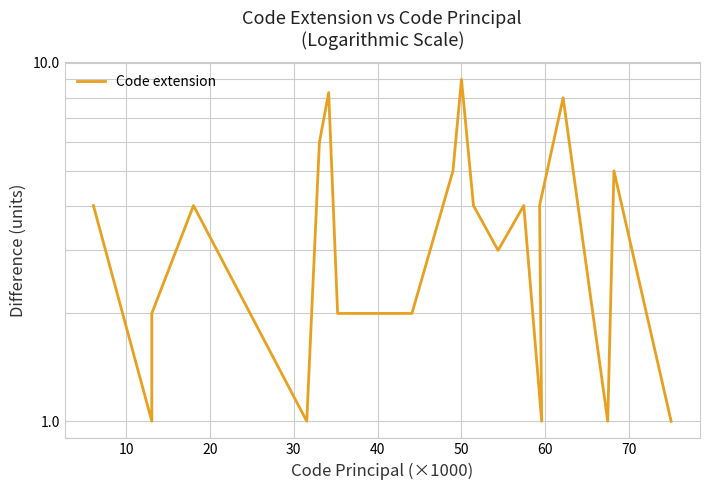

What is the minimum value shown in the chart?

1.0